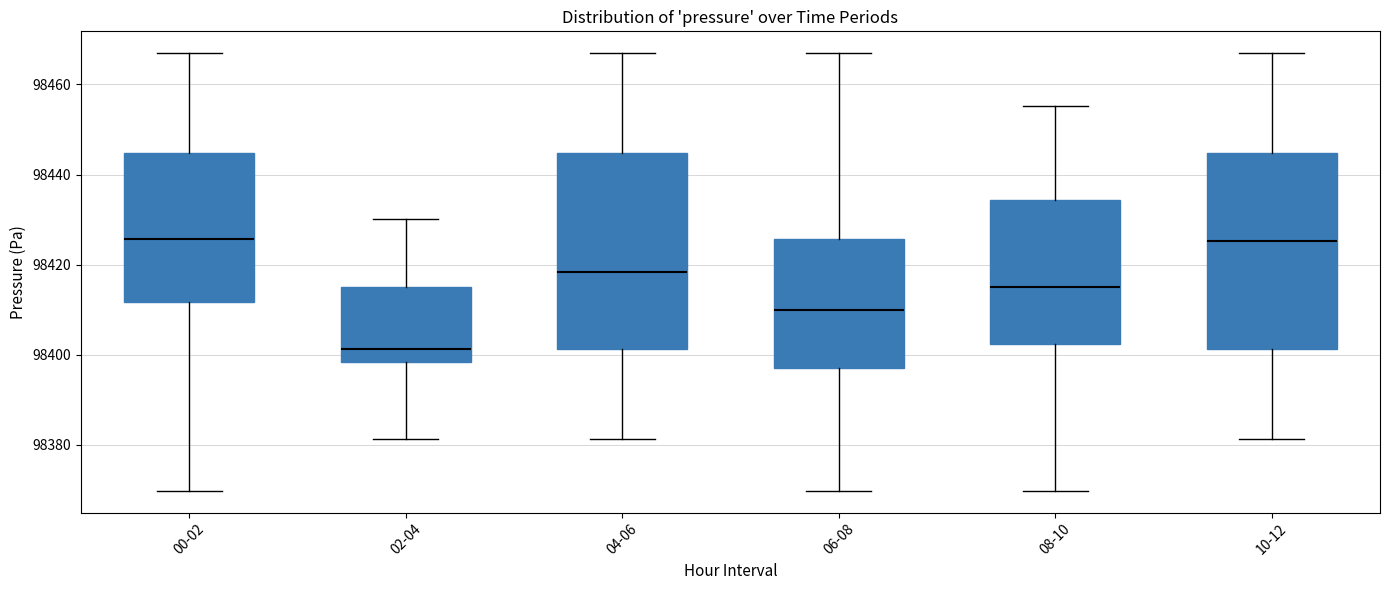

Where does the lower whisker of the box for 06-08 end on the y-axis? The values are not printed on the chart, so give them approximately, as read against the axis.

98370